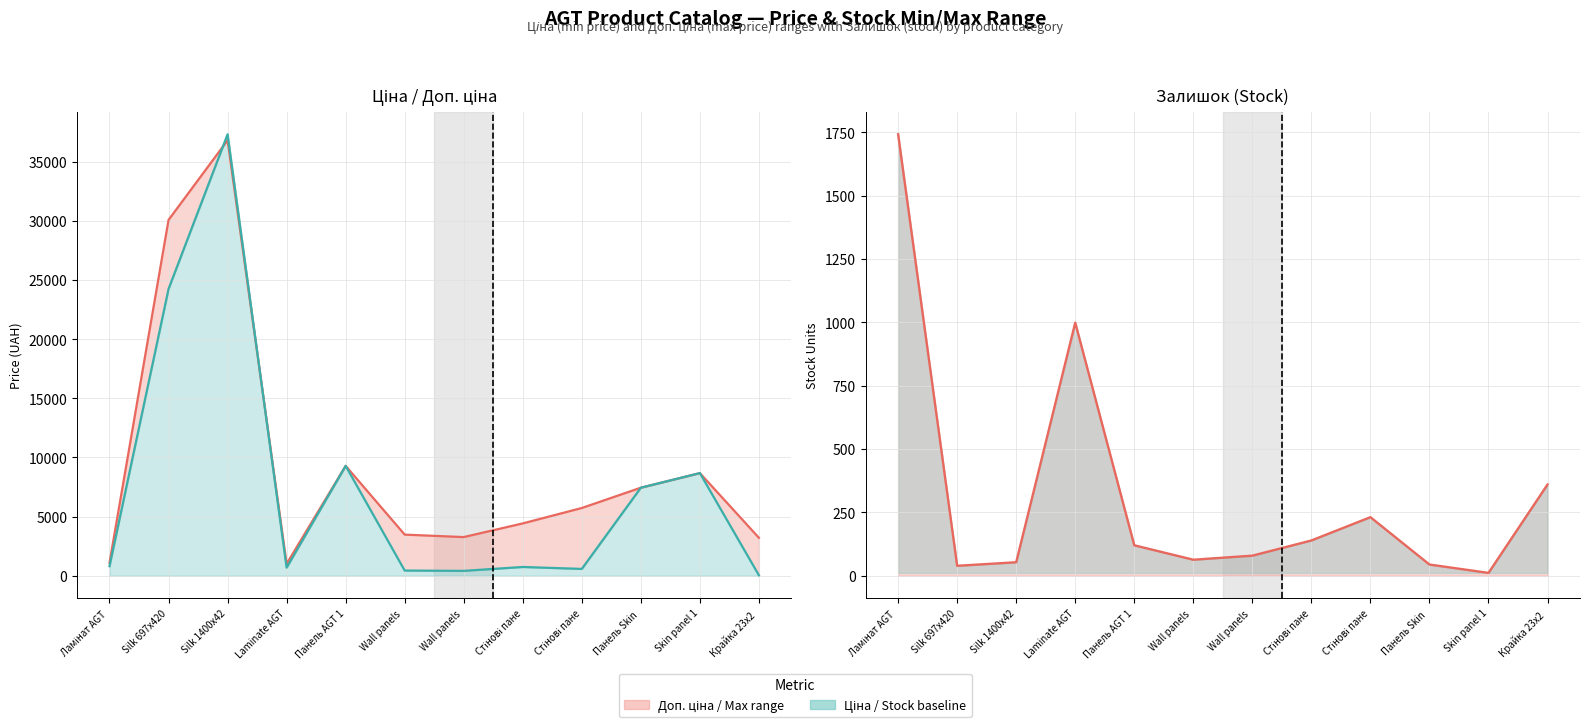

What is the maximum value shown in the chart?

37351.5